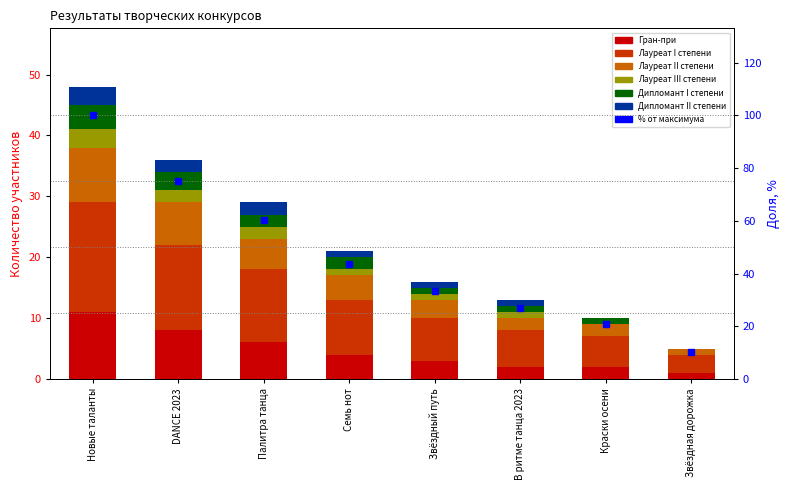

Which category has the lowest value in the Дипломант II степени series?

Краски осени